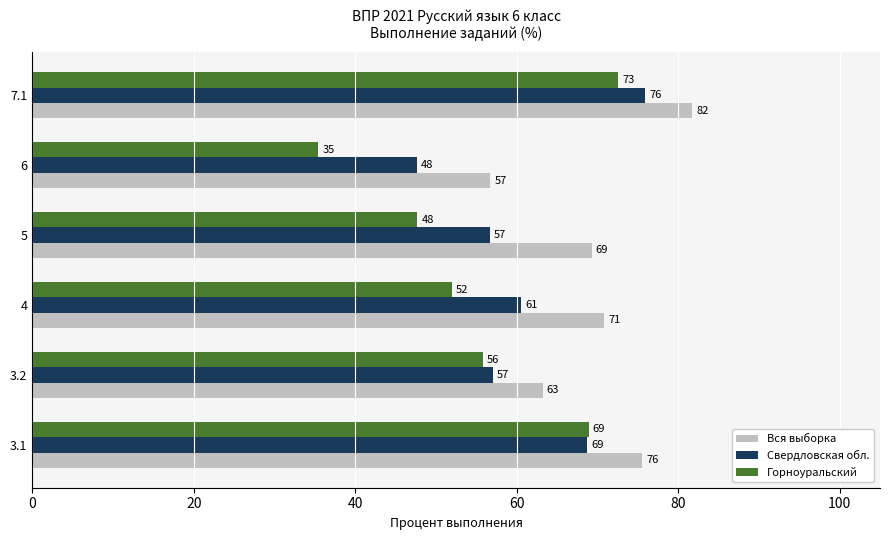

What is the greatest value displayed?

81.7